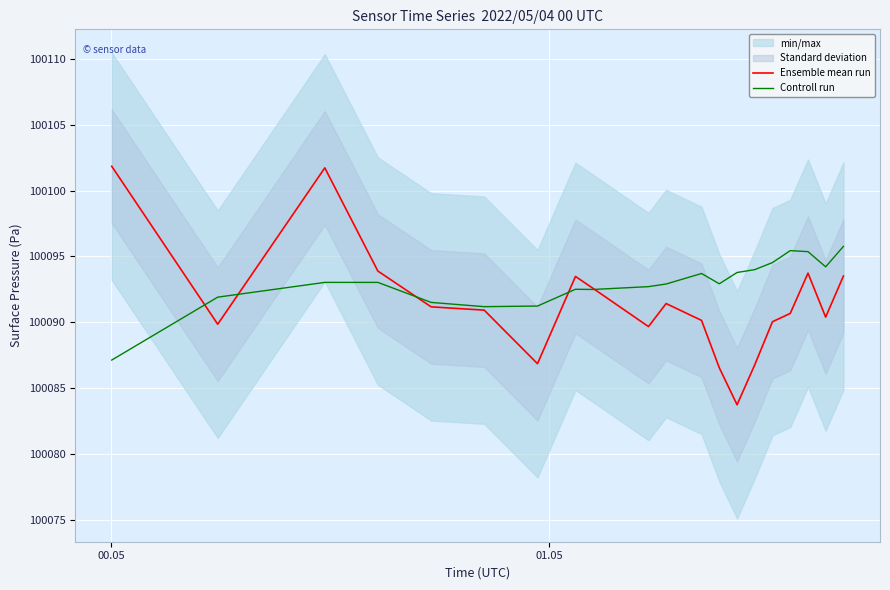

Reading left to right, transcribe all the data shown in this chart.

Ensemble mean run: 100101.8	100089.8	100101.7	100093.9	100091.2	100090.9	100086.8	100093.5	100092.6	100089.7	100091.4	100090.1	100086.5	100083.7	100086.8	100090.0	100090.7	100093.7	100090.4	100093.5
Controll run: 100087.1	100091.9	100093.0	100093.0	100091.5	100091.2	100091.2	100092.5	100092.5	100092.7	100092.9	100093.7	100092.9	100093.8	100094.0	100094.5	100095.4	100095.4	100094.2	100095.8